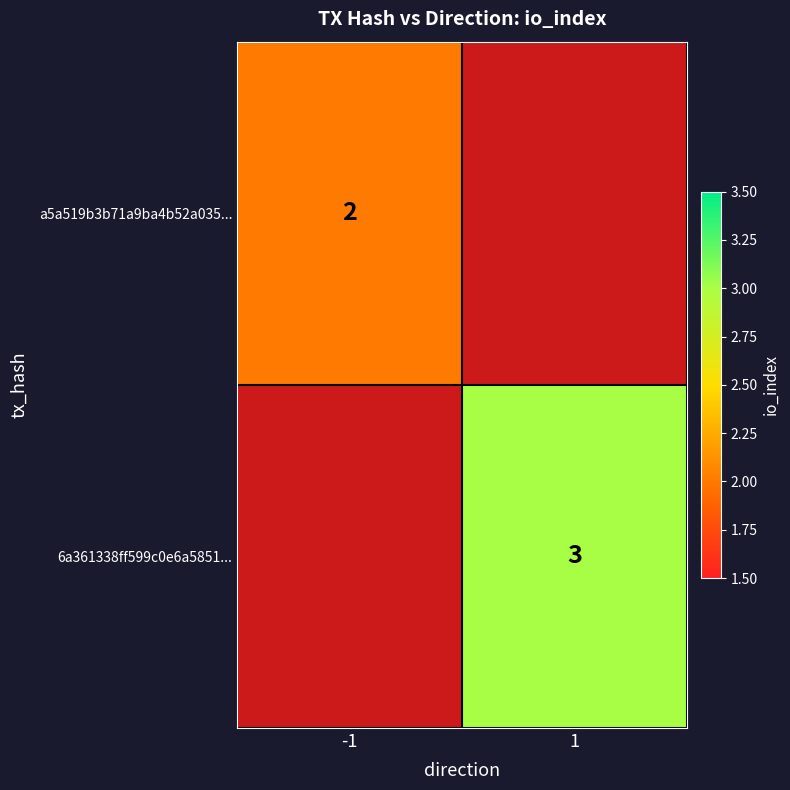

Is it true that a5a519b3b71a9ba4b52a035... equals 3 at -1?

False